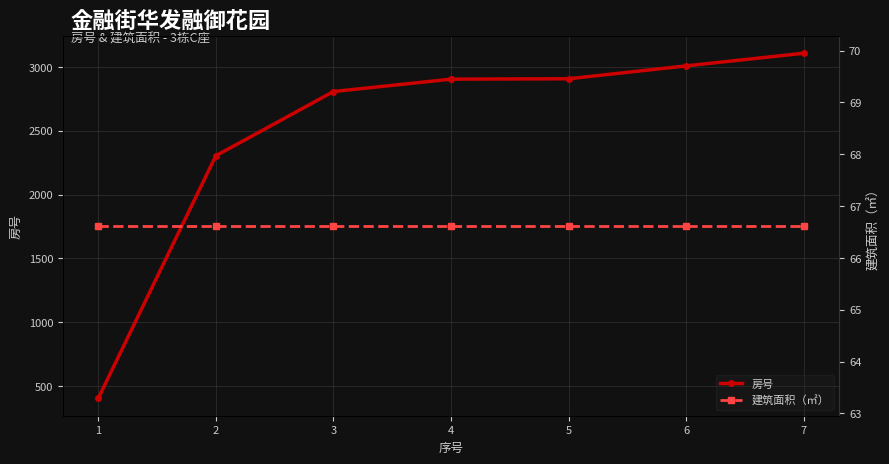

The 房号 series shows 3925.9 at 5. True or false?

False